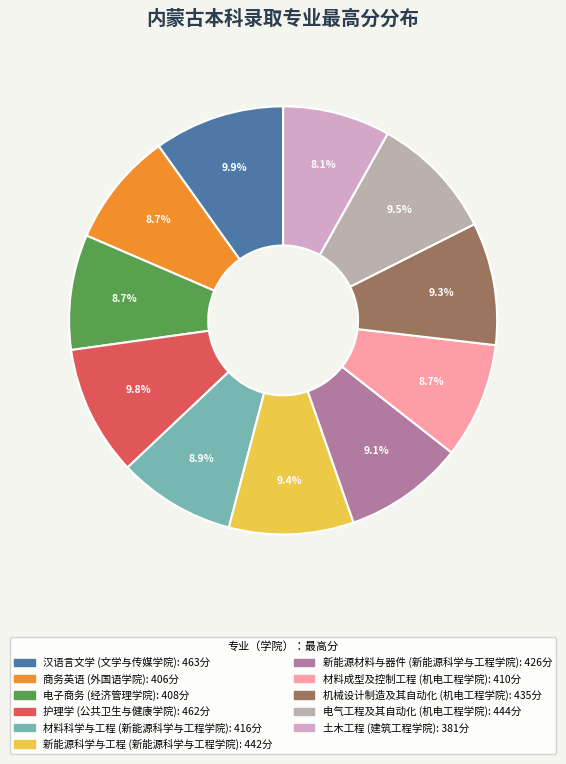

How many slices are in this pie chart?

11